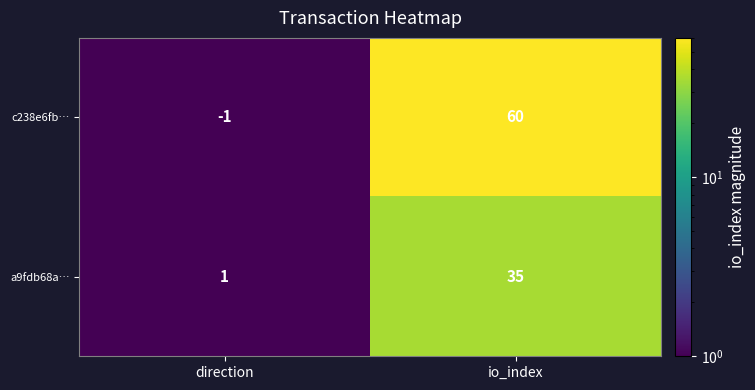

At which label is c238e6fb… closest to 29?

direction